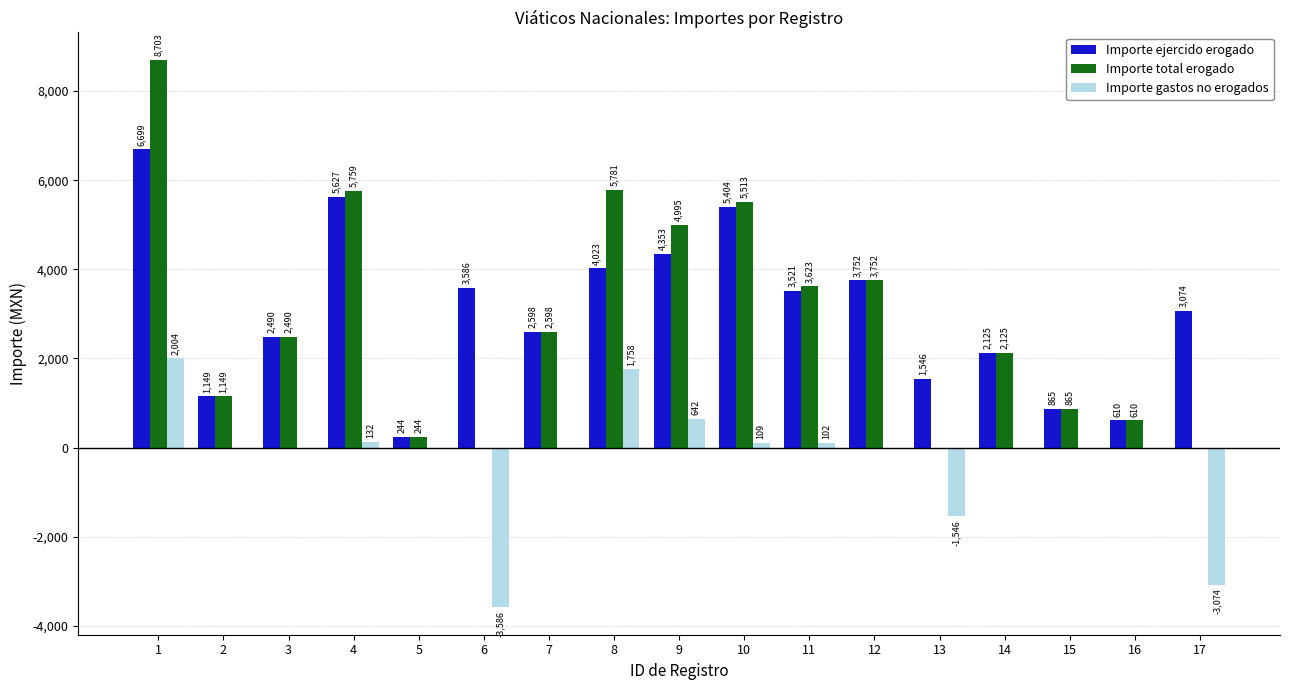

Is it true that Importe gastos no erogados equals 3177 at 7?

False